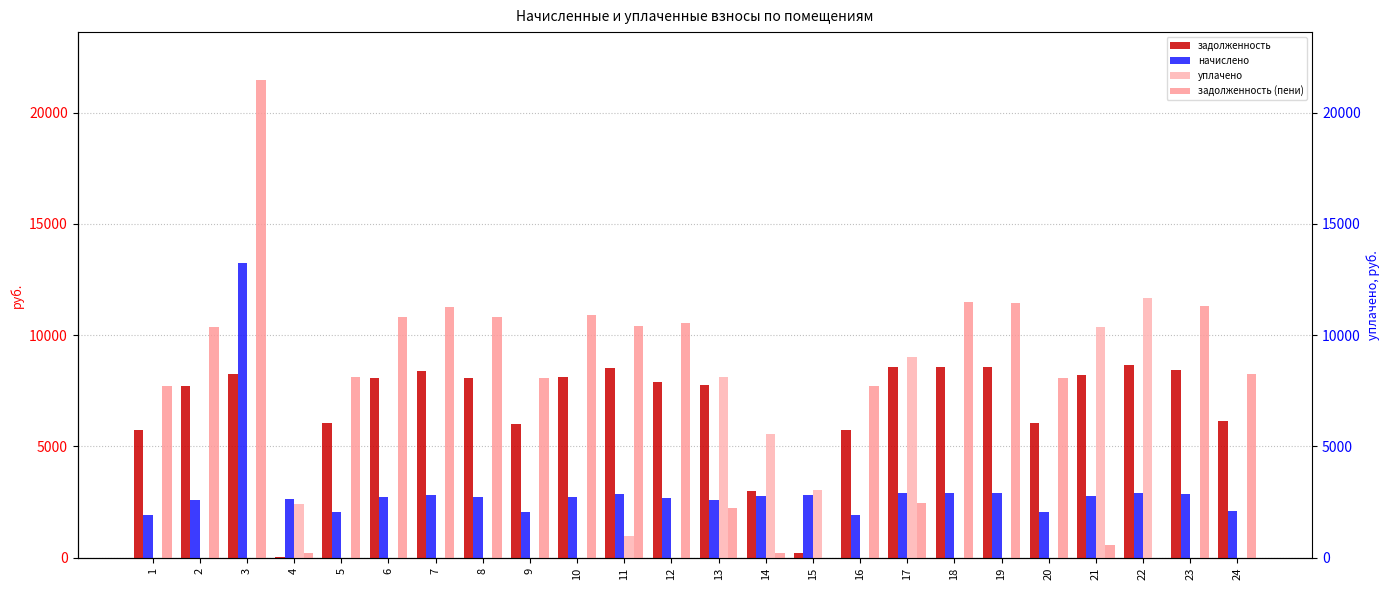

Where is задолженность nearest to the value 4339?

14